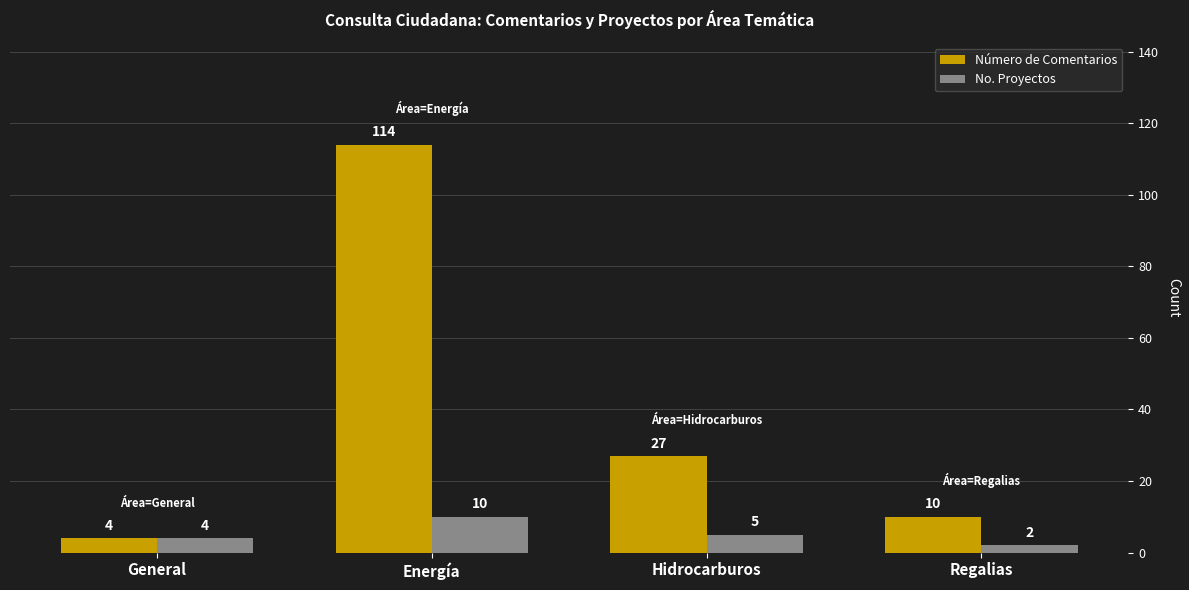

At how many categories does at least one series exceed 108?

1